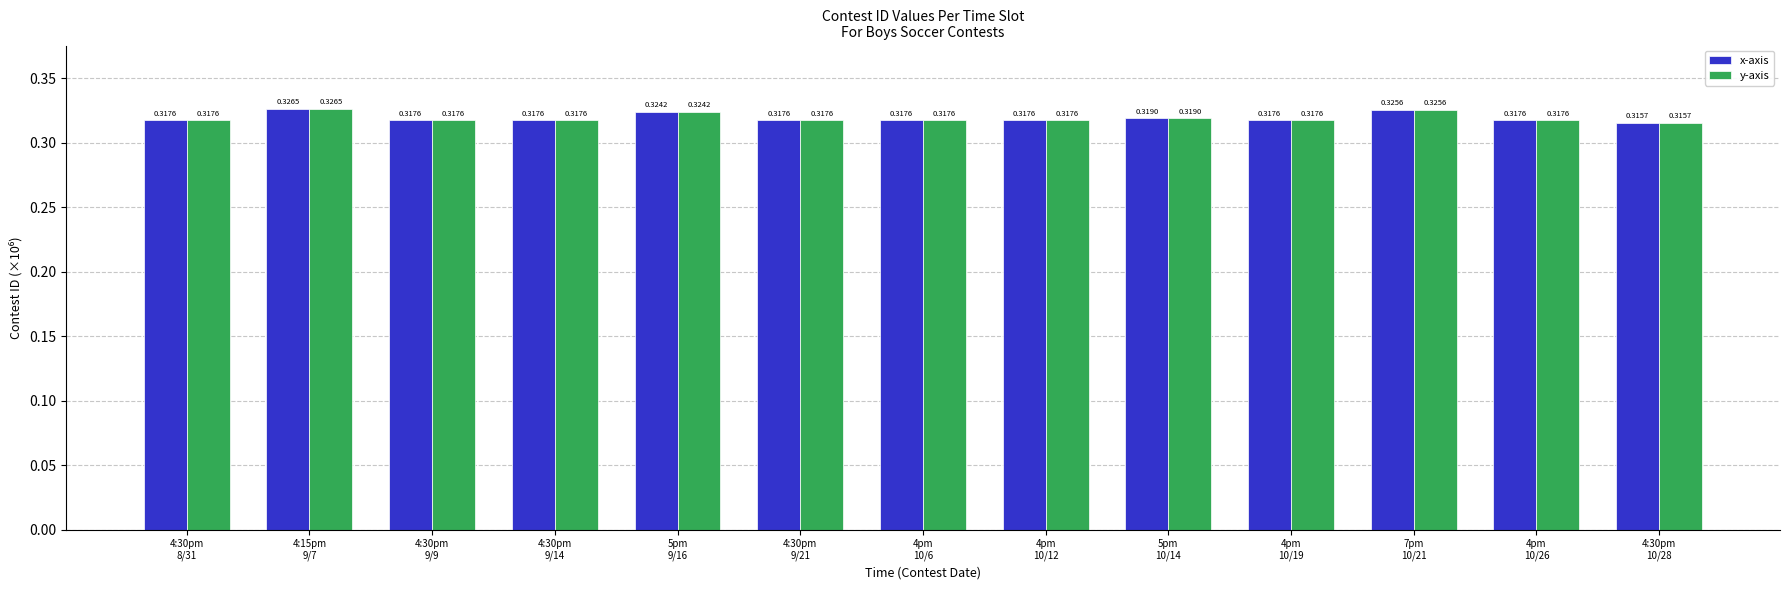

What is the sum of all x-axis values?

4.2